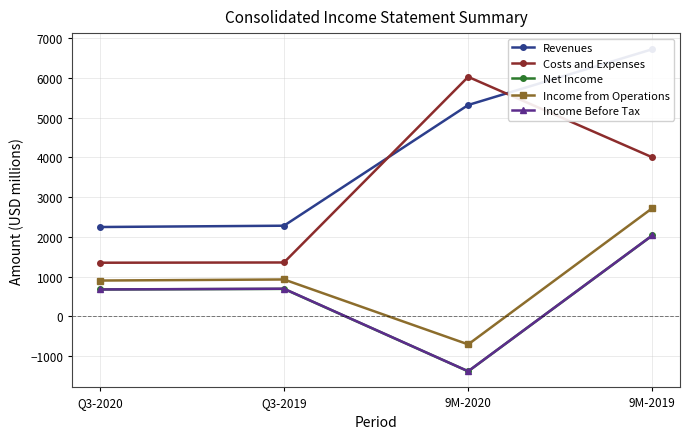

What is the difference between the highest and lowest values at Q3-2019?

1591